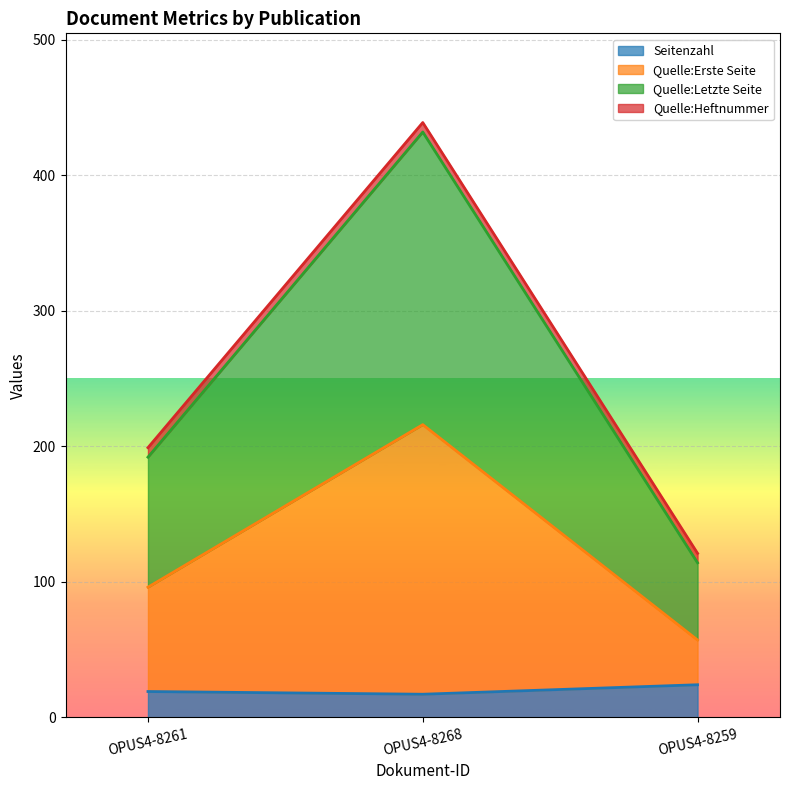

Where is Quelle:Letzte Seite nearest to the value 273?

OPUS4-8261